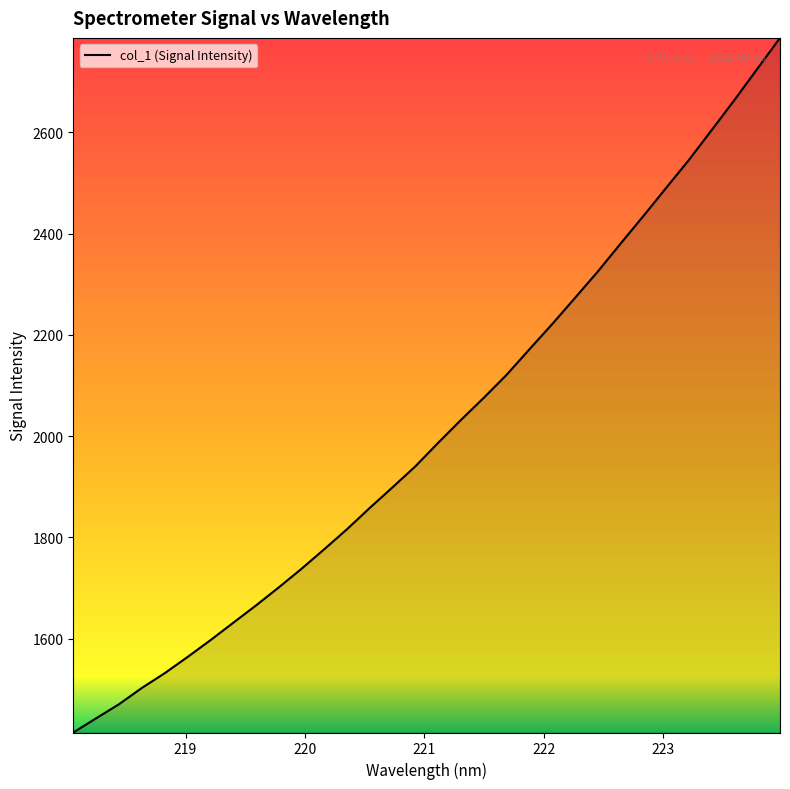

What is the smallest value displayed?

1414.4